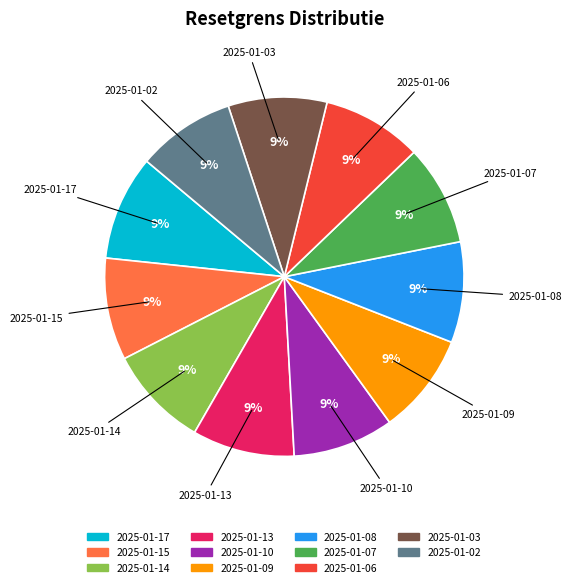

Is the sum of 2025-01-09 and 2025-01-02 greater than half?

No